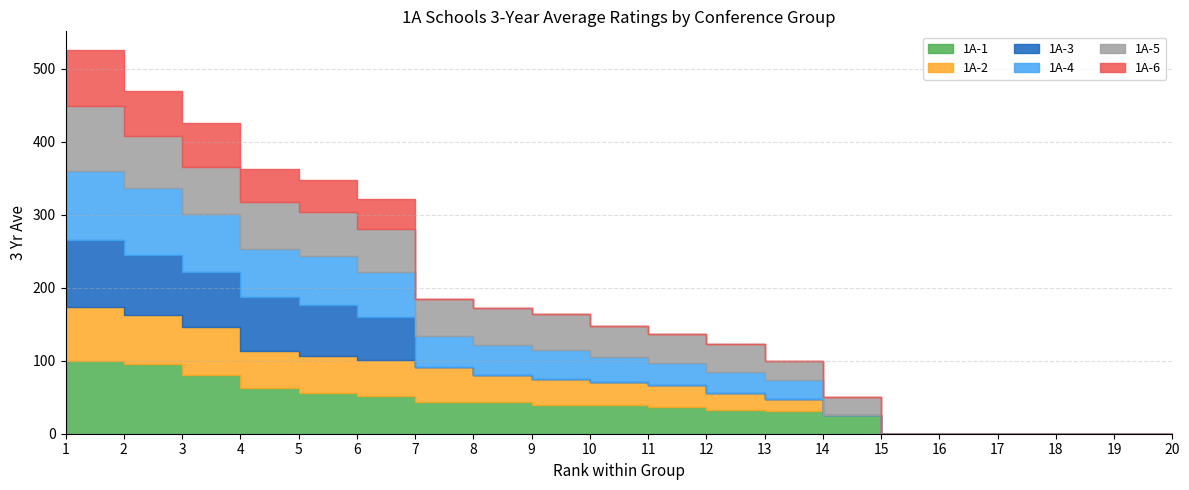

True or false: 1A-6 and 1A-5 intersect in this chart.

False